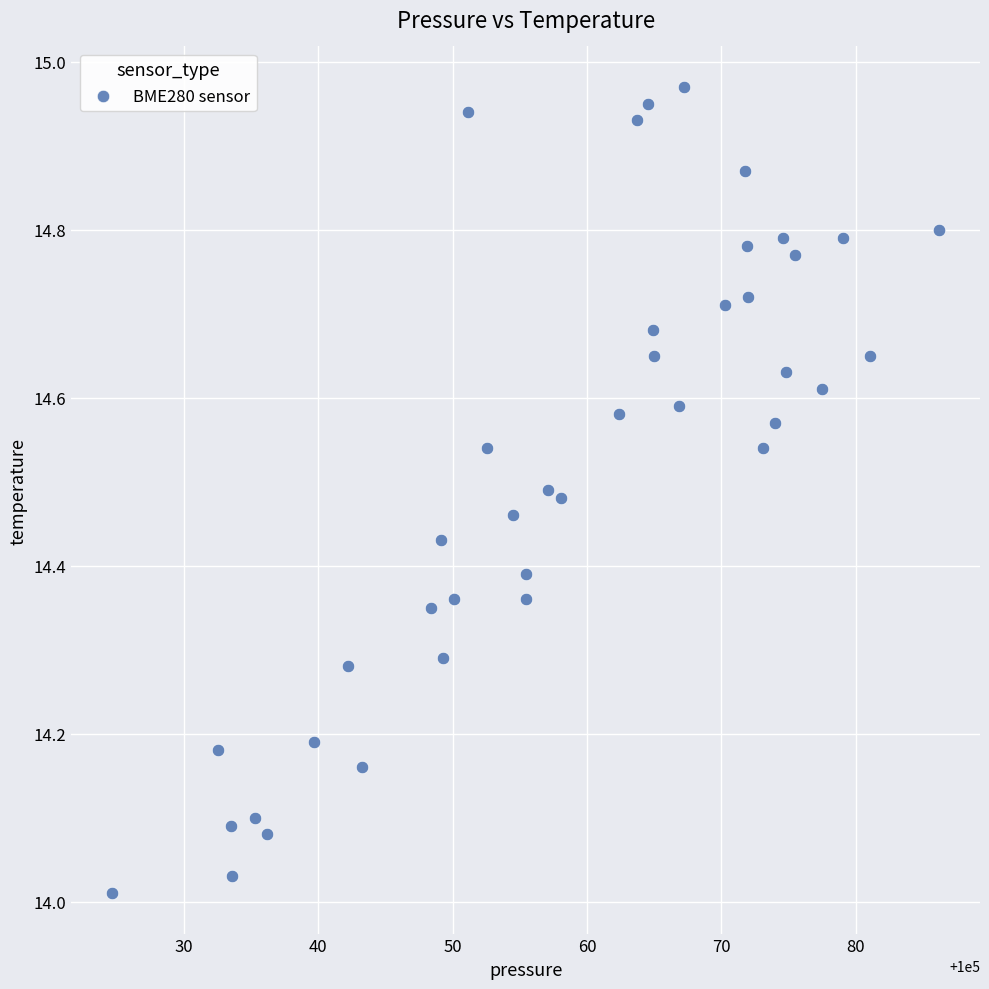

What is the range of X values (max minus min)?

61.5